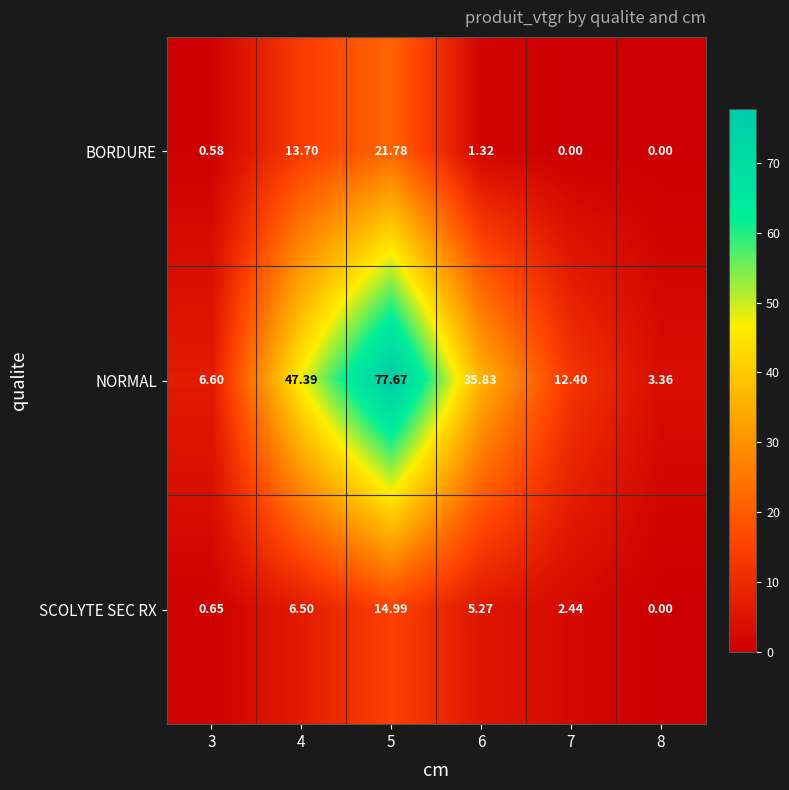

Rank the series by their maximum value, from highest to lowest.

NORMAL, BORDURE, SCOLYTE SEC RX